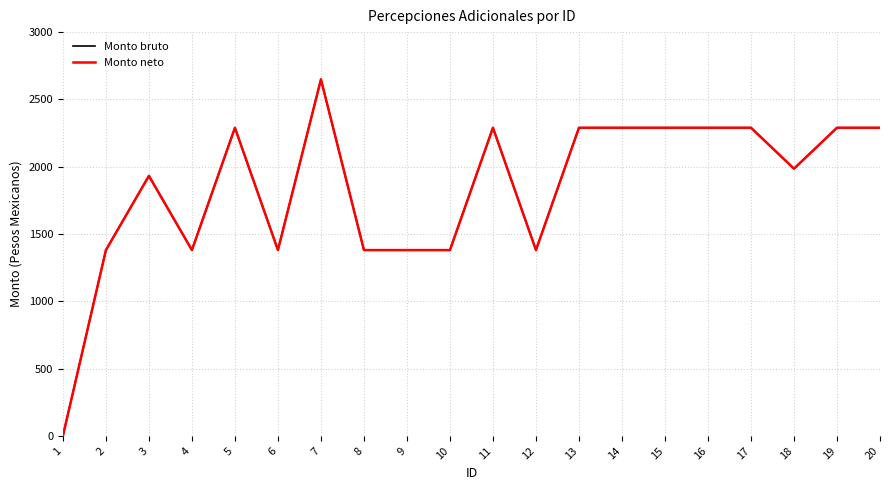

Does the chart display data point markers on the line(s)?

No